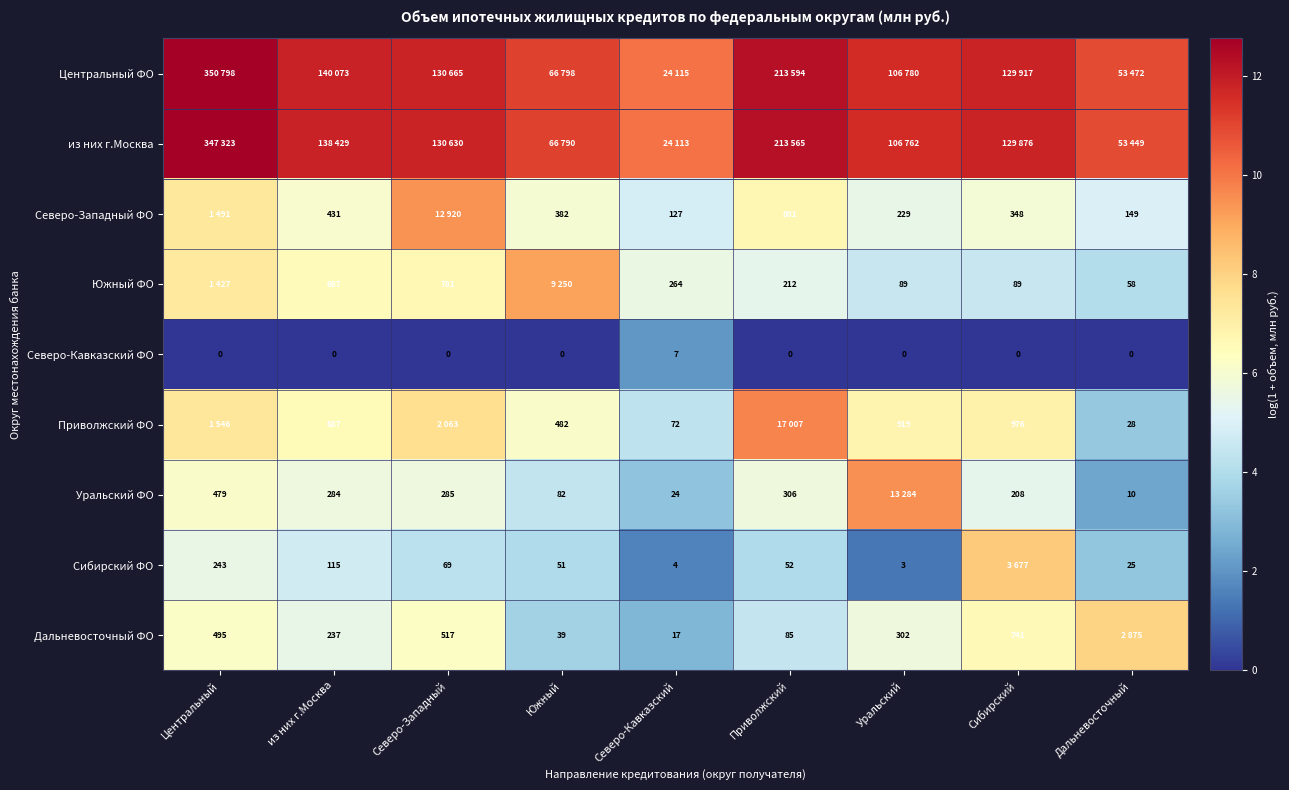

Is the value of Северо-Кавказский ФО at Сибирский greater than the value of Южный ФО at Северо-Западный?

No